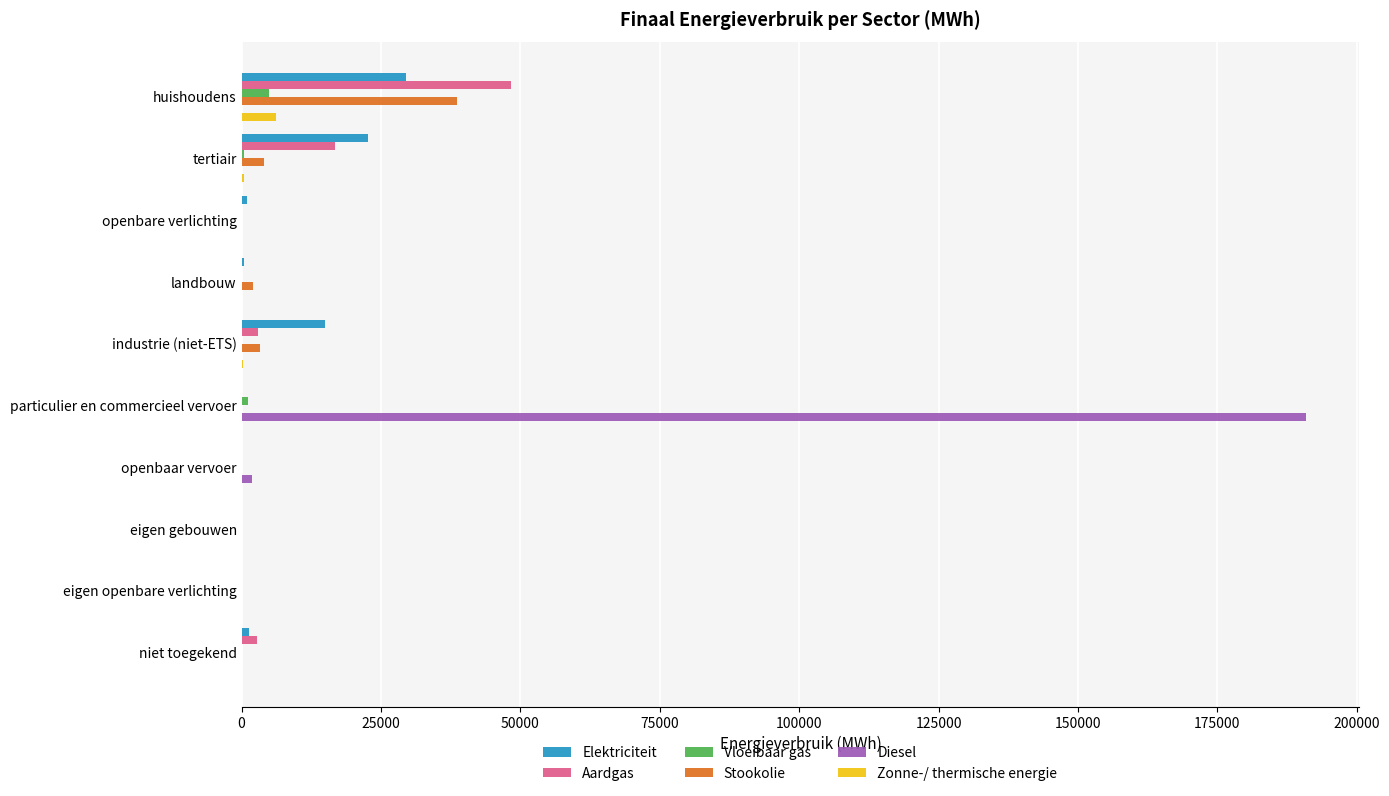

Which series has the largest range (max minus min)?

Diesel